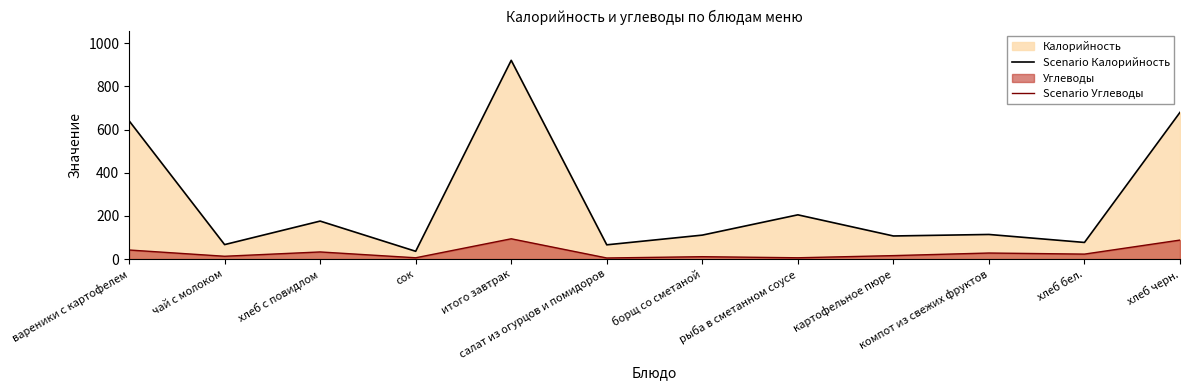

Count the number of data series in this chart.

2